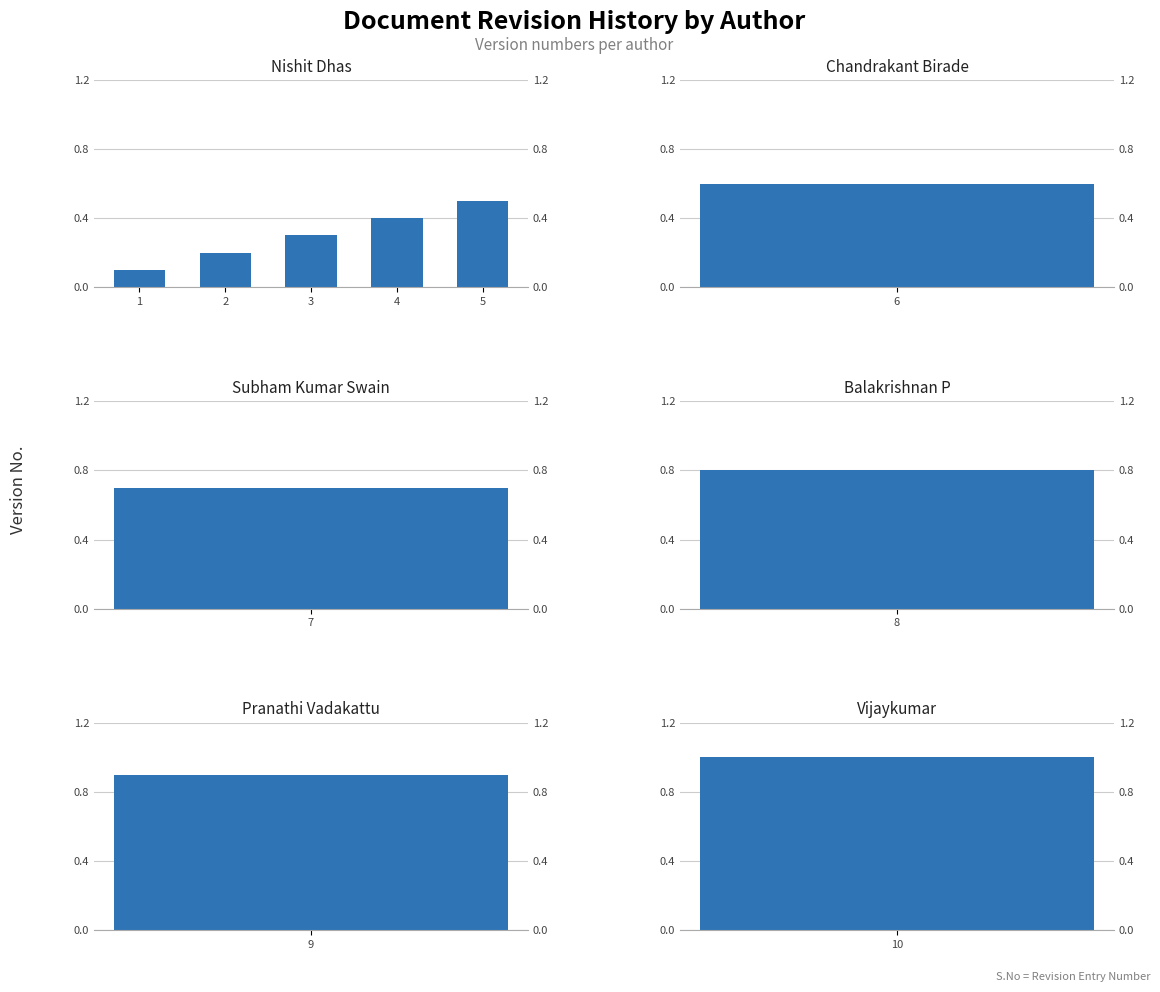

The value at 2 is 0.1. True or false?

False